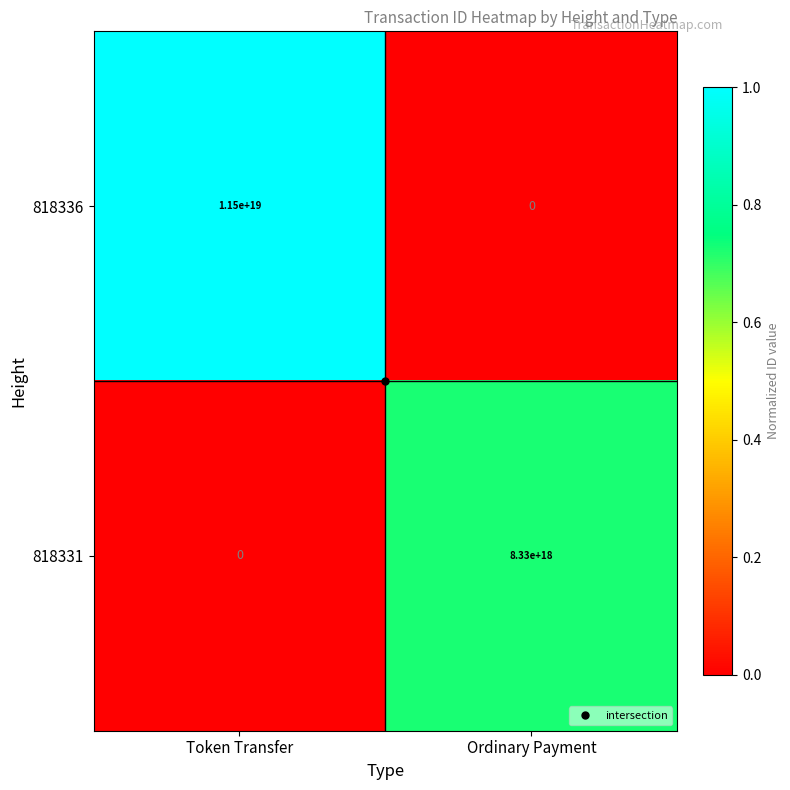

How many series are shown in this chart?

2